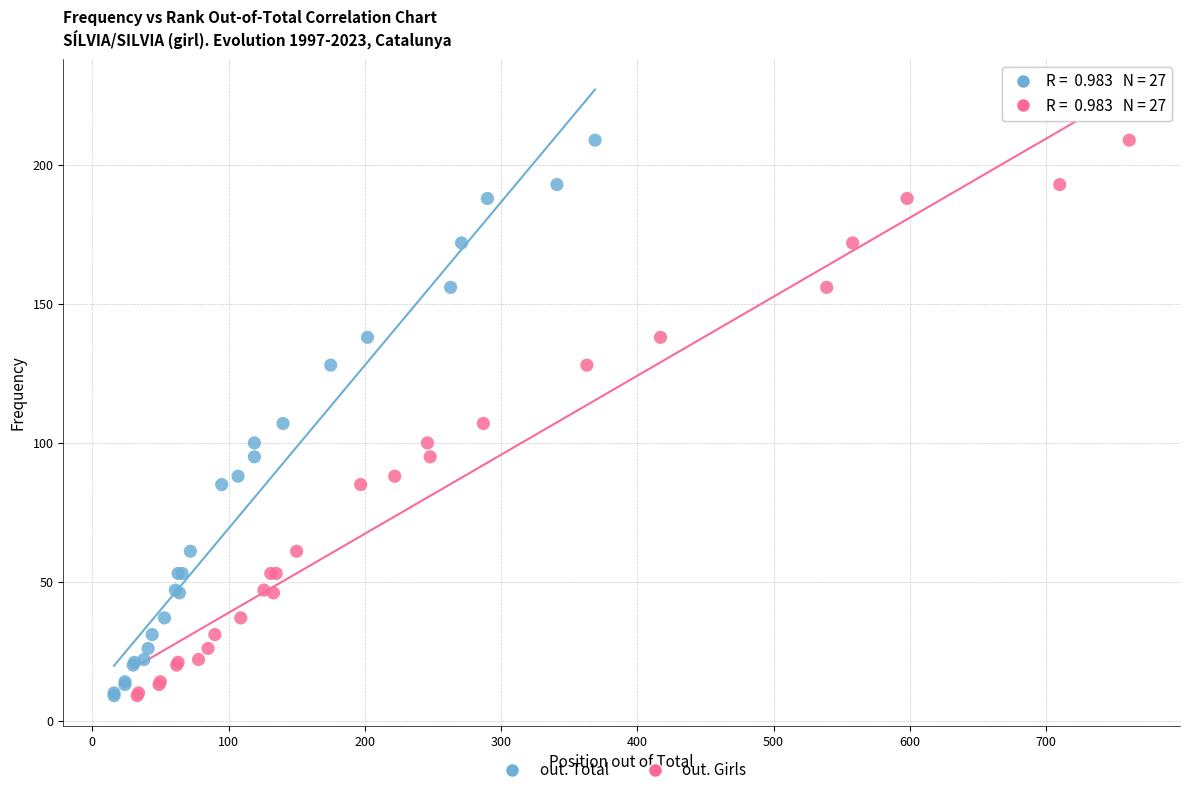

What are all the series names shown in the legend?

out. Total, out. Girls